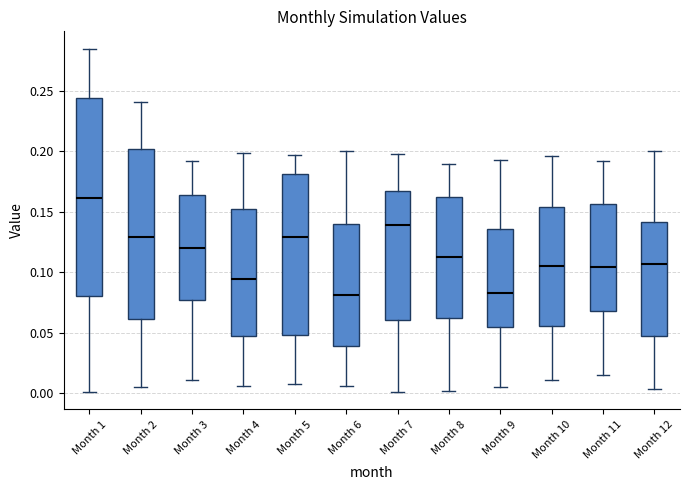

Which box is the tallest, from its lower edge to its upper edge?

Month 1